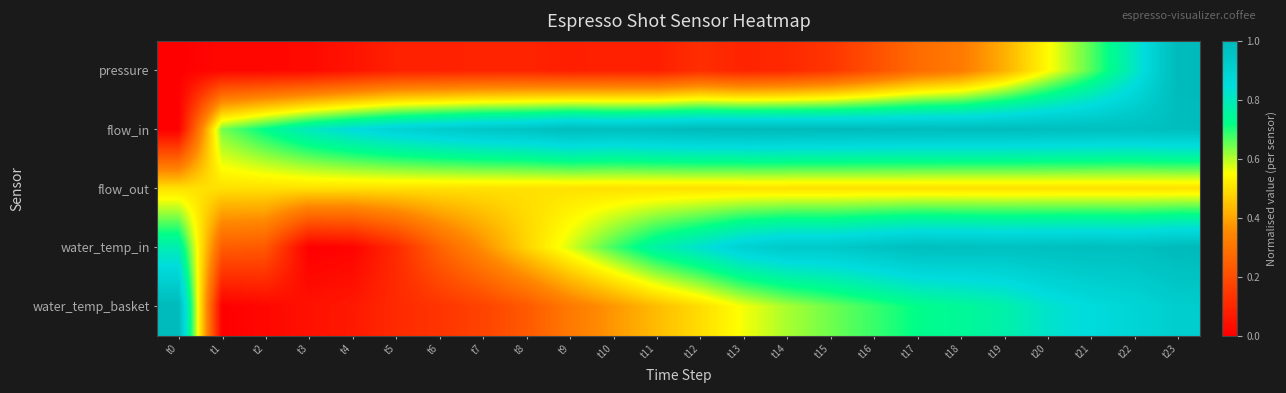

What is the maximum value shown in the chart?

1.0